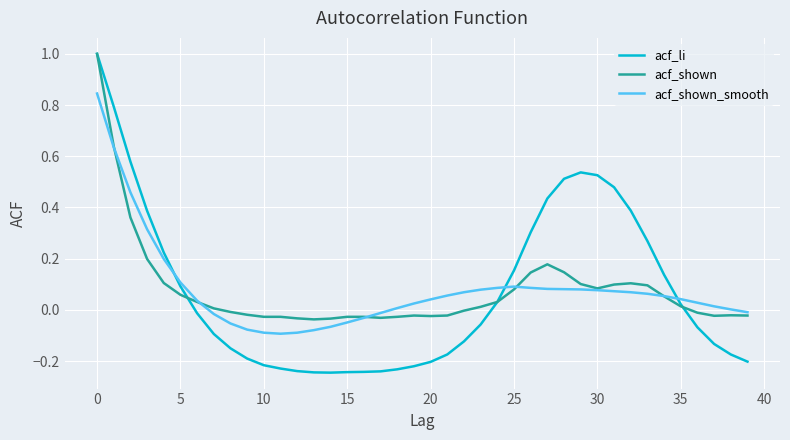

What is the greatest value displayed?

1.0